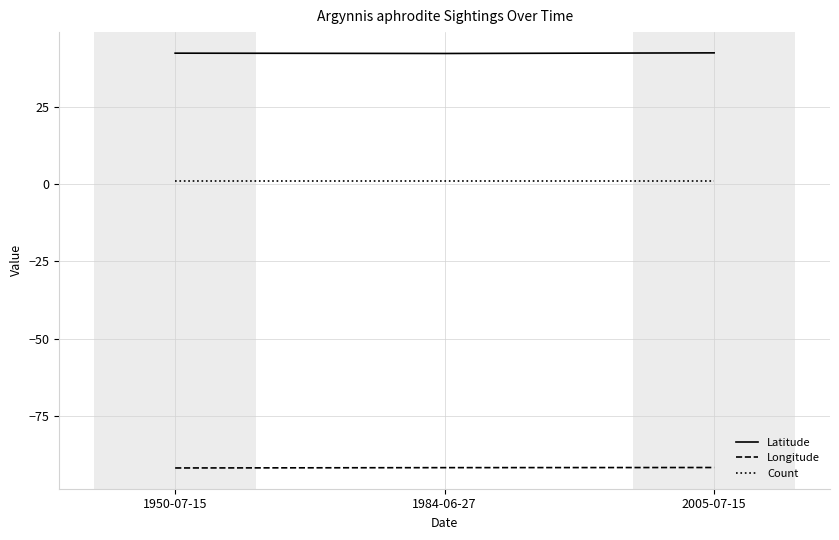

At 2005-07-15, list the series in order from smallest to largest.

Longitude, Count, Latitude